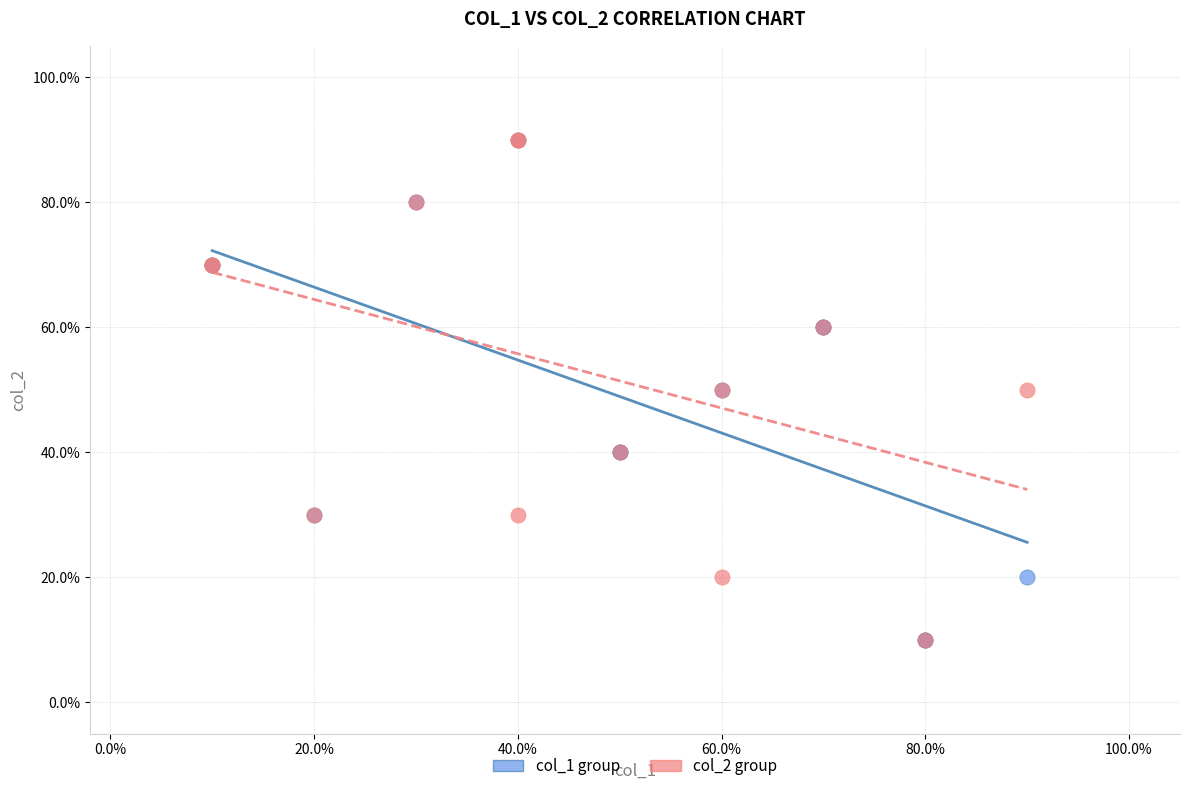

What are all the series names shown in the legend?

col_1 group, col_2 group